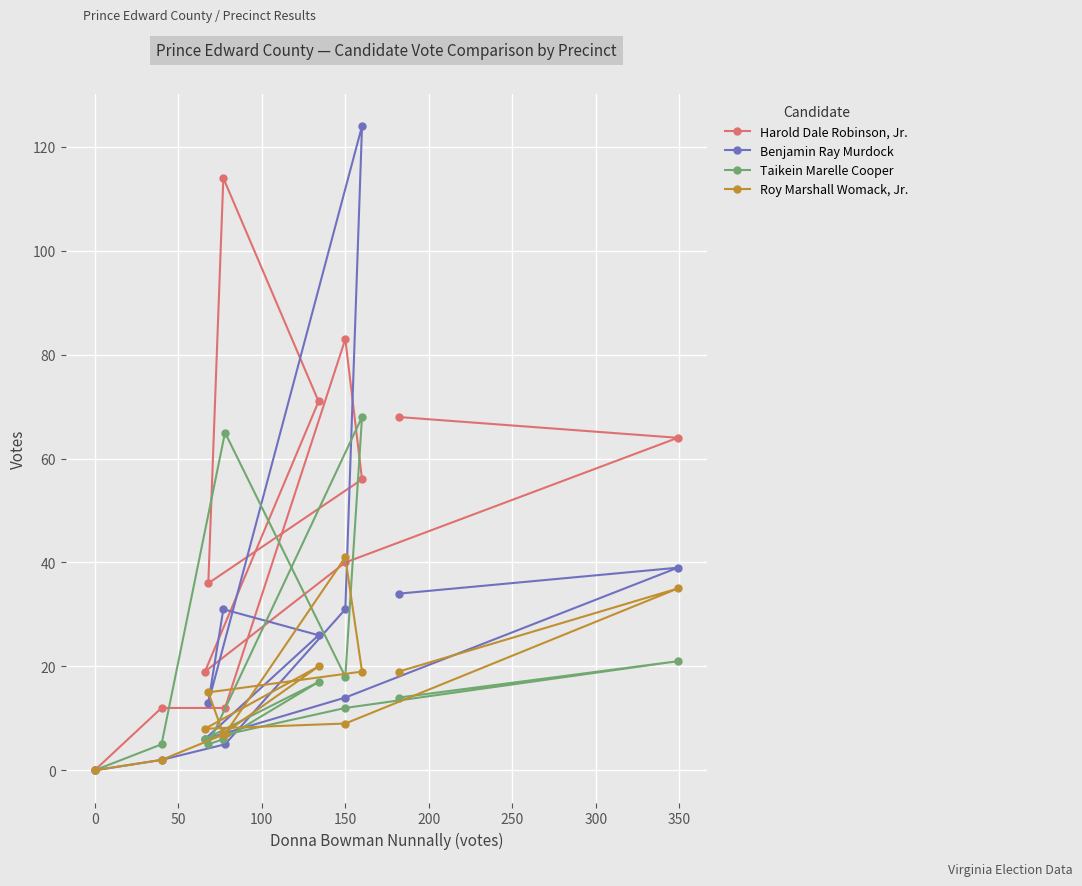

What is the sum of the Roy Marshall Womack, Jr. values at 300 and 150?

39